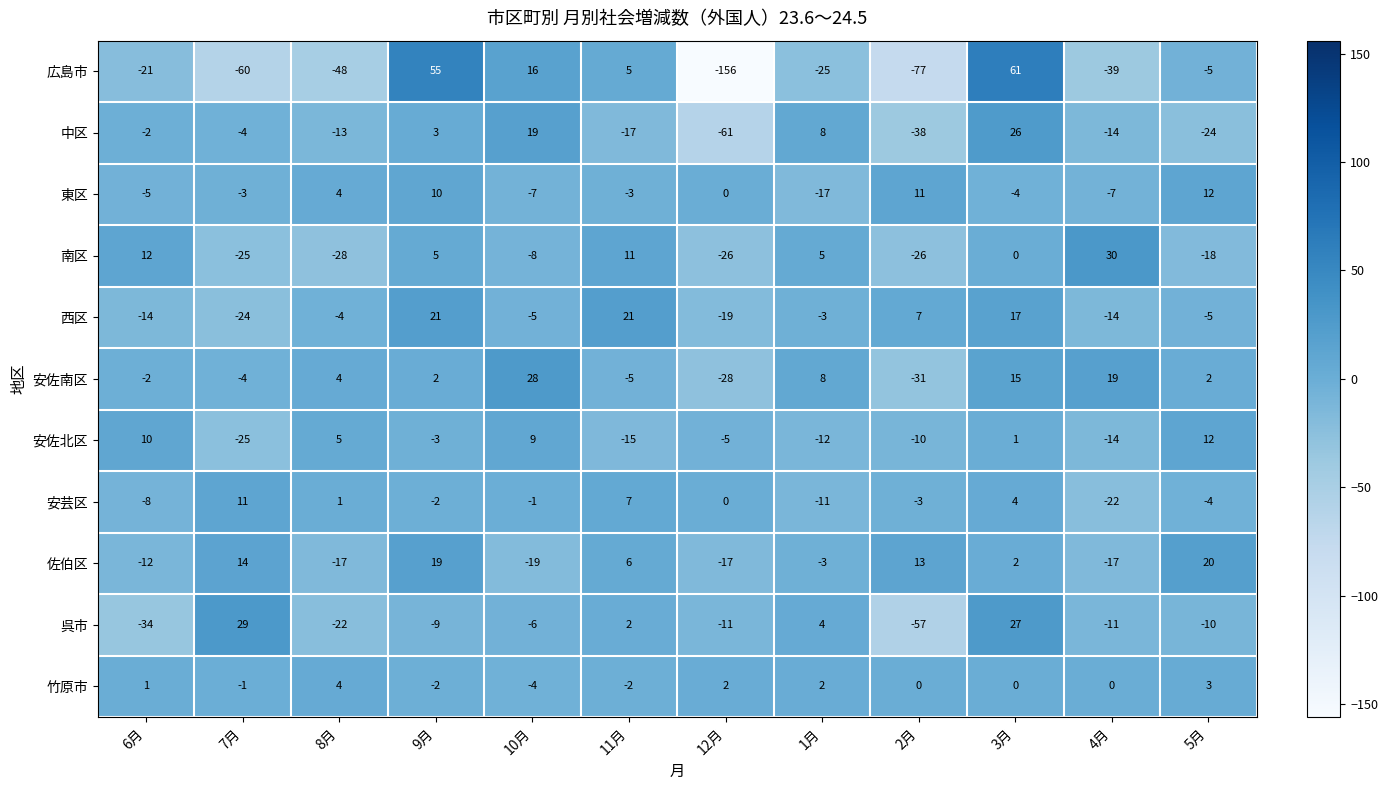

How many series are shown in this chart?

11